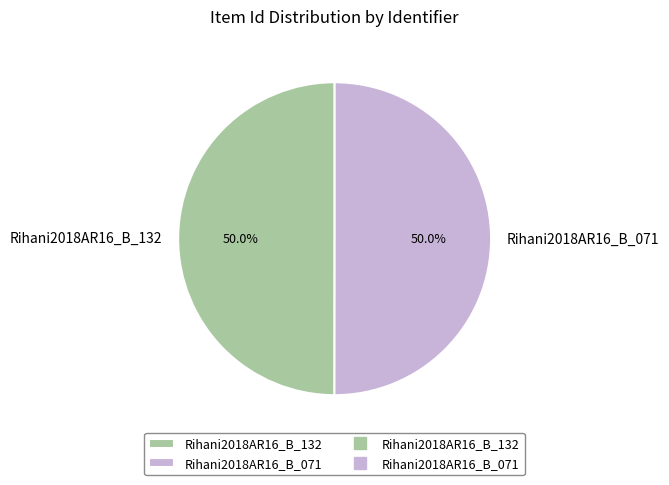

Approximately how many times larger is the value at Rihani2018AR16_B_071 compared to Rihani2018AR16_B_132?

1.0